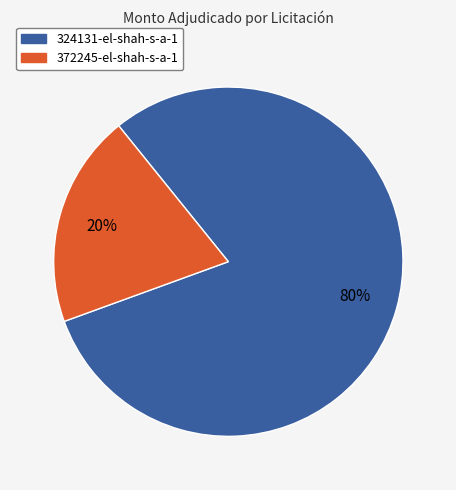

Rank the categories by value from highest to lowest.

324131-el-shah-s-a-1, 372245-el-shah-s-a-1